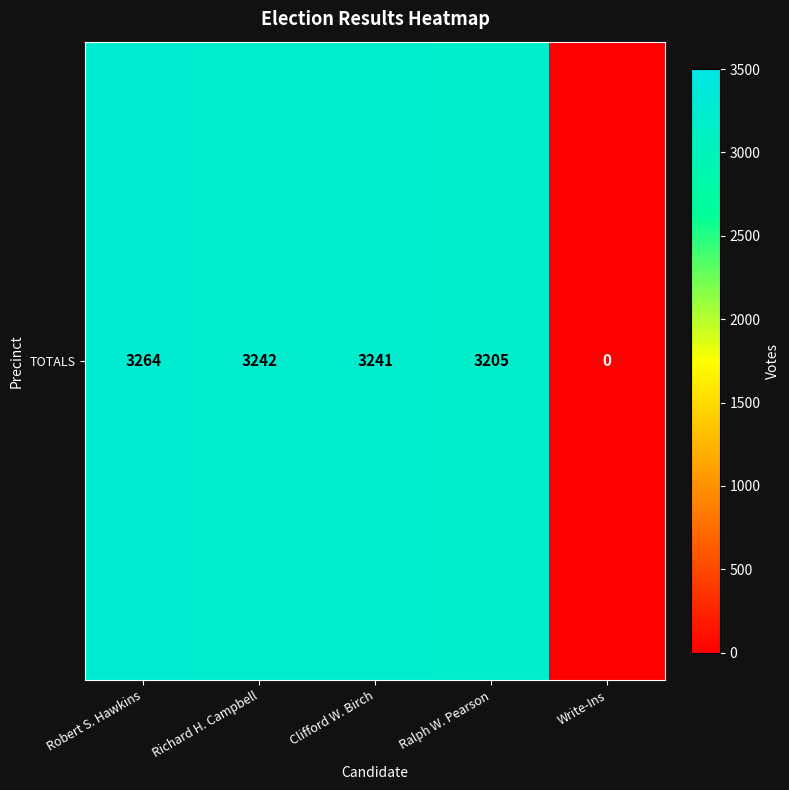

At which label is the value closest to 1632?

Ralph W. Pearson